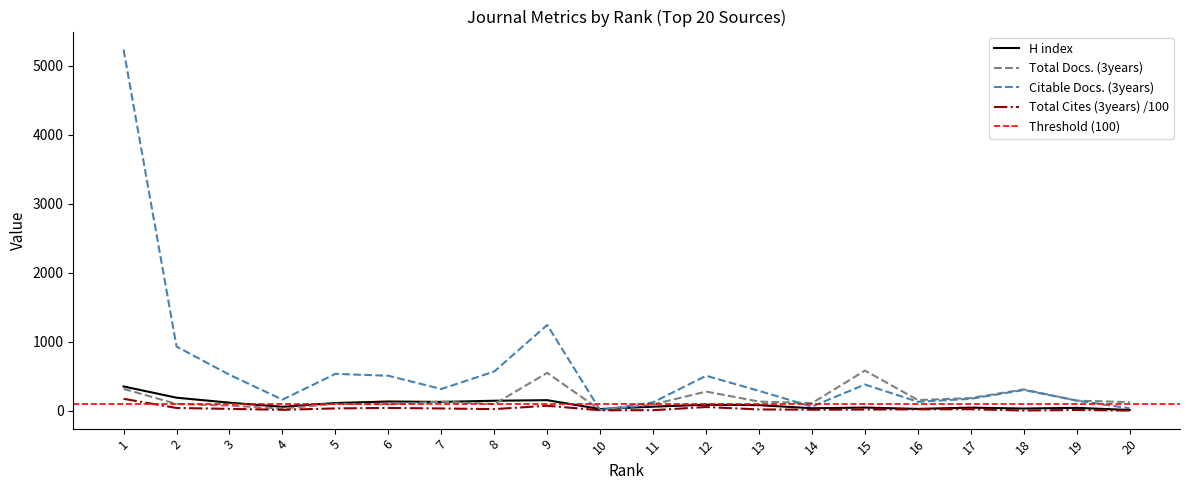

What is the sum of the H index values at 8 and 7?

269.0